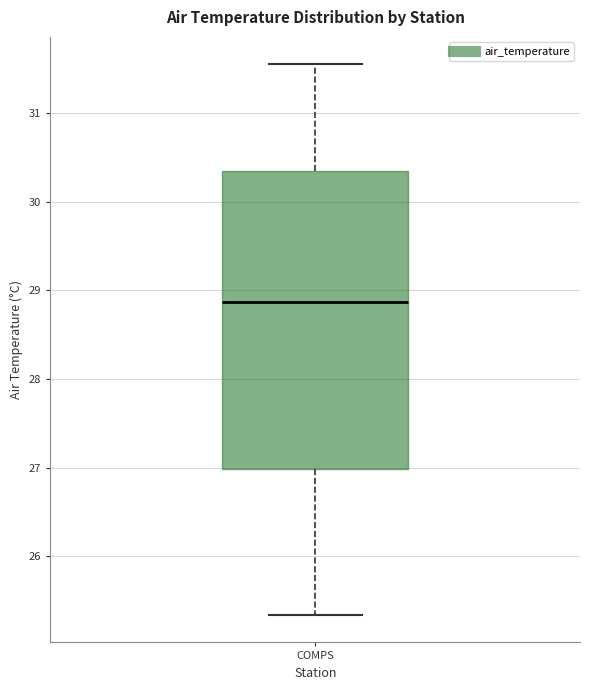

Transcribe this box plot: give where the median line is, the range the box spans, and where the two whiskers end, as read against the y-axis. The values are not printed on the chart, so give them approximately, as read against the axis.

median 28.9, box 27.0 to 30.4, whiskers 25.3 to 31.6